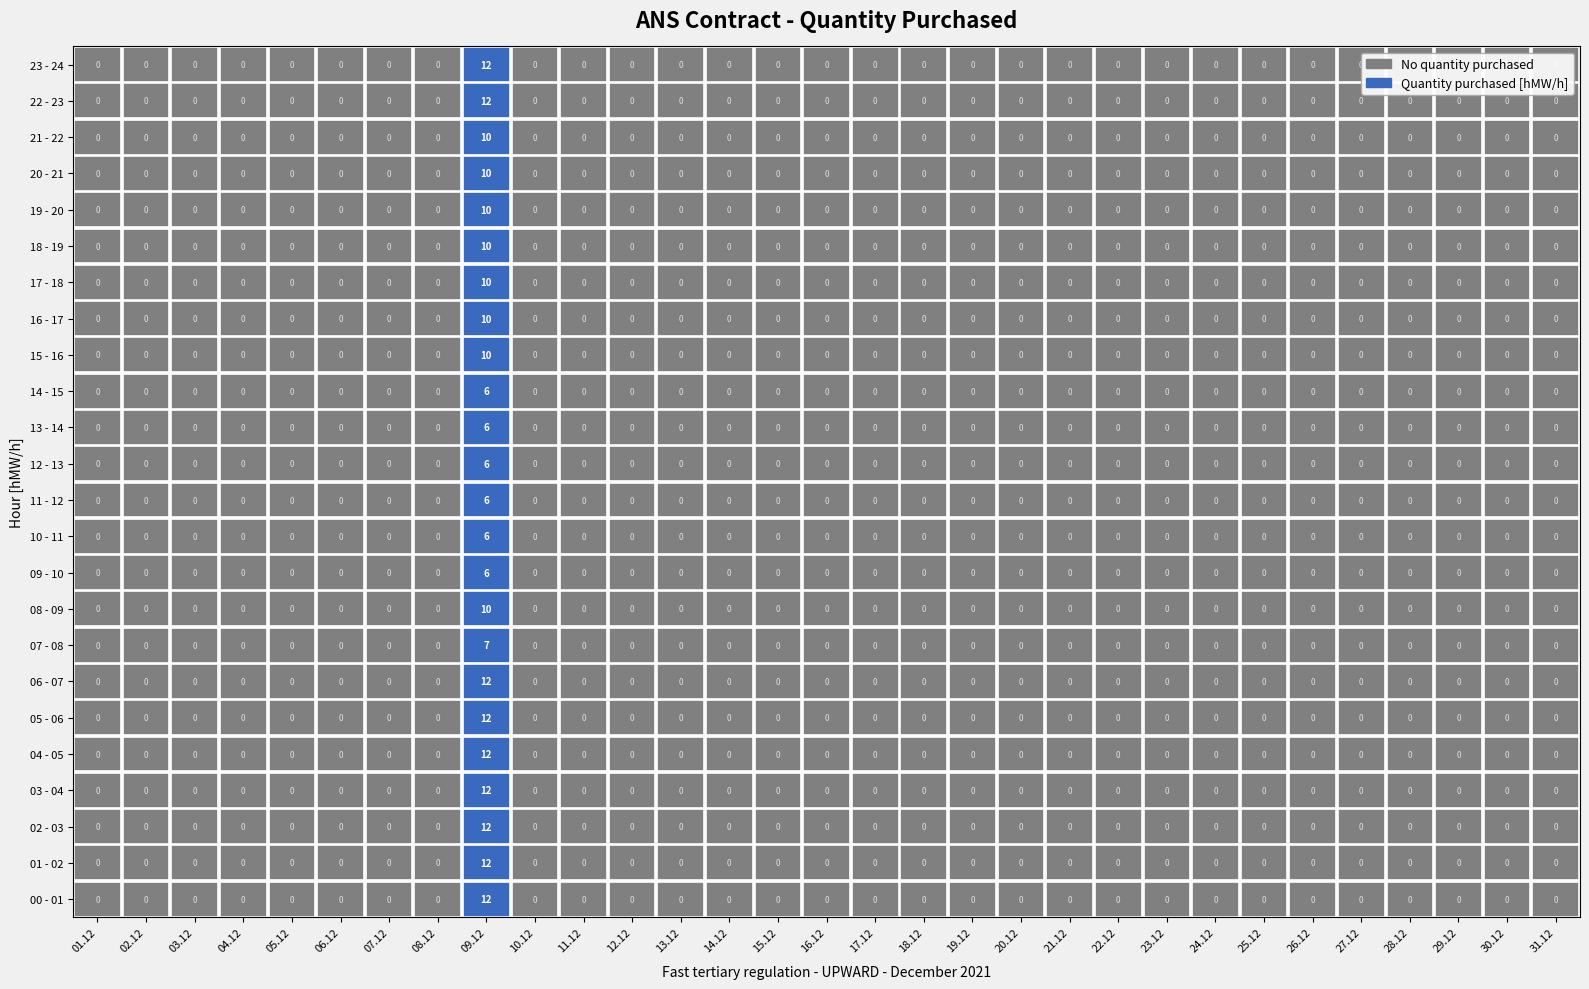

True or false: 08 - 09 has a value of 4 at 25.

False